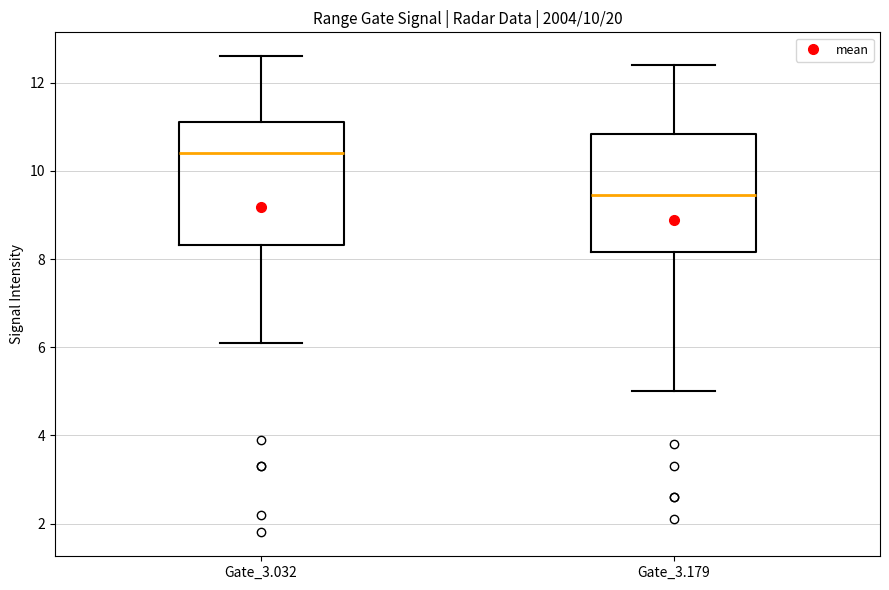

Which box has the lowest median line?

Gate_3.179